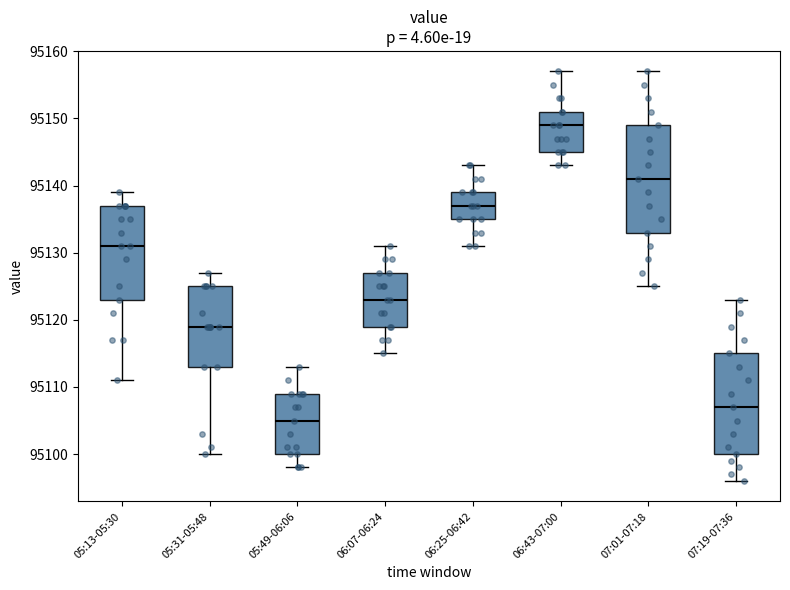

Reading left to right, read every box against the y-axis: the position of its median line, the range the box covers, and the ends of its whiskers. The values are not printed on the chart, so give them approximately, as read against the axis.

05:13-05:30: median 95131, box 95123 to 95137, whiskers 95111 to 95139
05:31-05:48: median 95119, box 95113 to 95125, whiskers 95100 to 95127
05:49-06:06: median 95105, box 95100 to 95109, whiskers 95098 to 95113
06:07-06:24: median 95123, box 95119 to 95127, whiskers 95115 to 95131
06:25-06:42: median 95137, box 95135 to 95139, whiskers 95131 to 95143
06:43-07:00: median 95149, box 95145 to 95151, whiskers 95143 to 95157
07:01-07:18: median 95141, box 95133 to 95149, whiskers 95125 to 95157
07:19-07:36: median 95107, box 95100 to 95115, whiskers 95096 to 95123